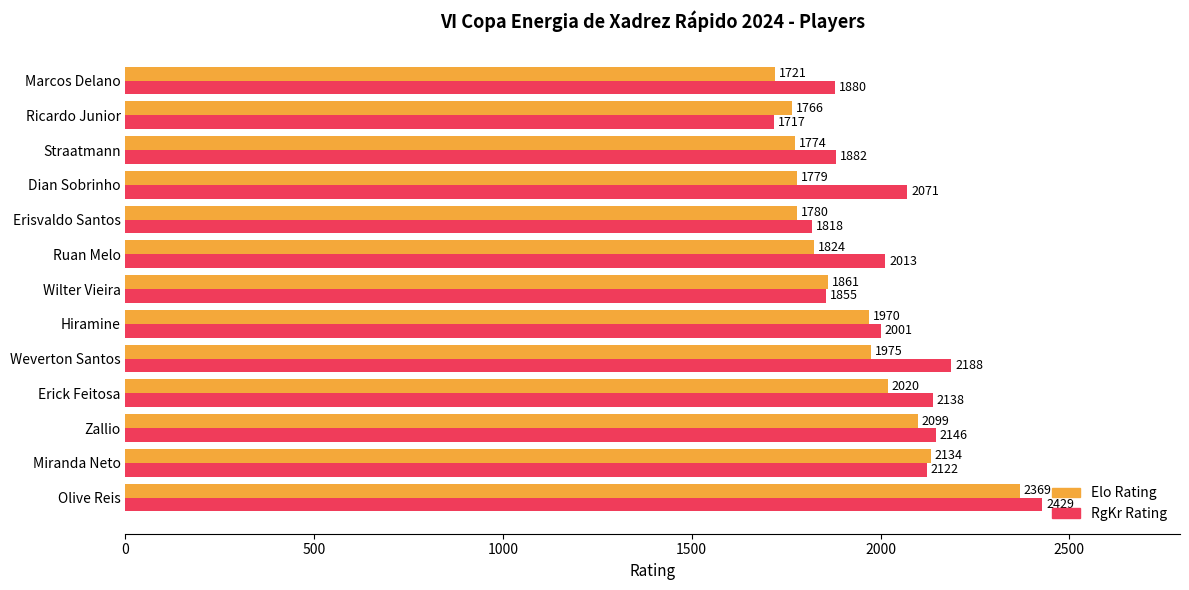

Is it true that Elo Rating equals 1824 at Ruan Melo?

True